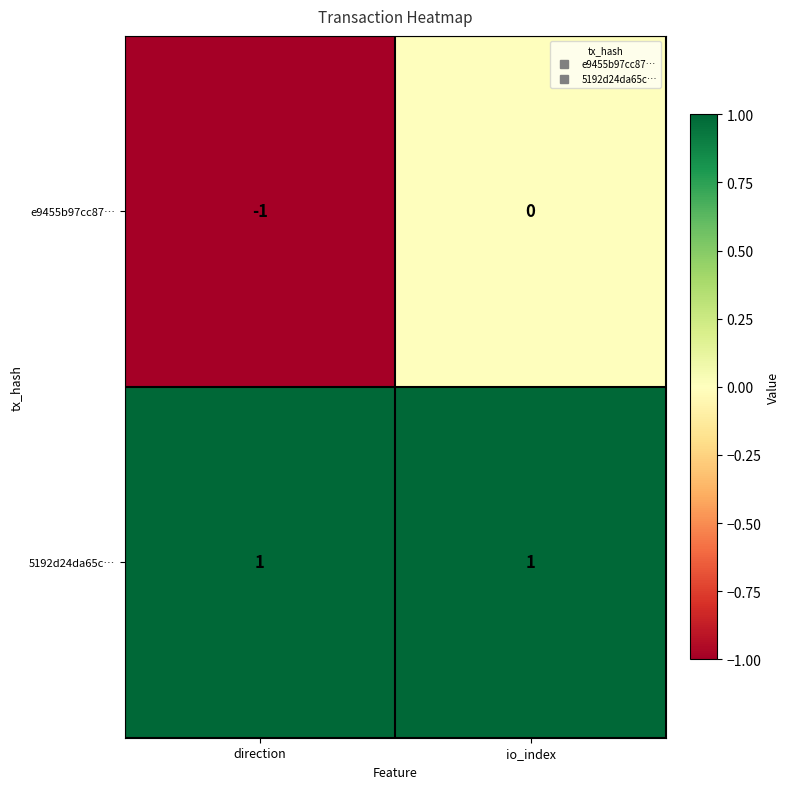

Is the value of e9455b97cc87… at io_index greater than the value of 5192d24da65c… at io_index?

No